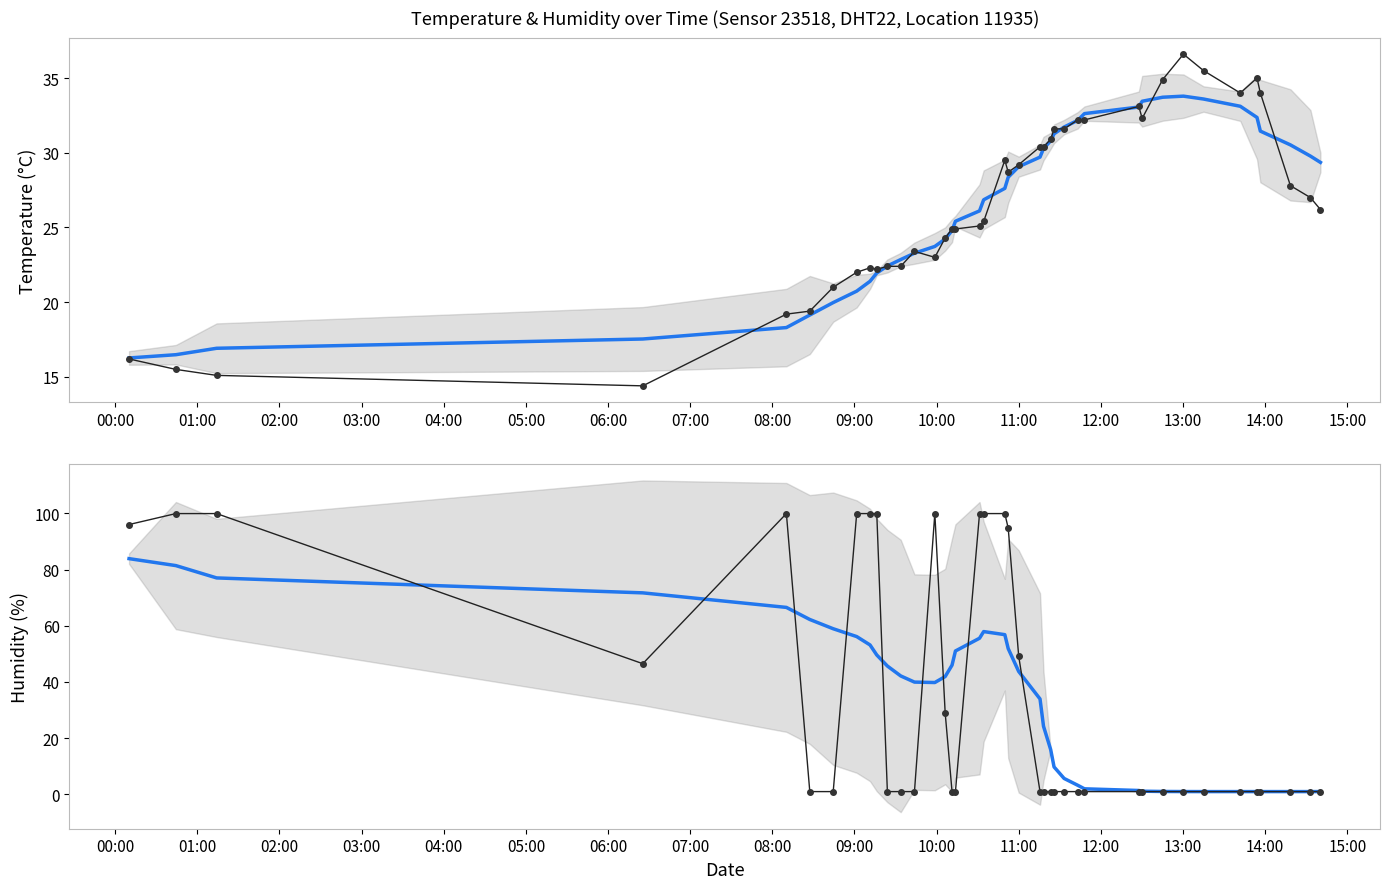

Where do humidity and temperature first cross each other?

04:00 and 05:00